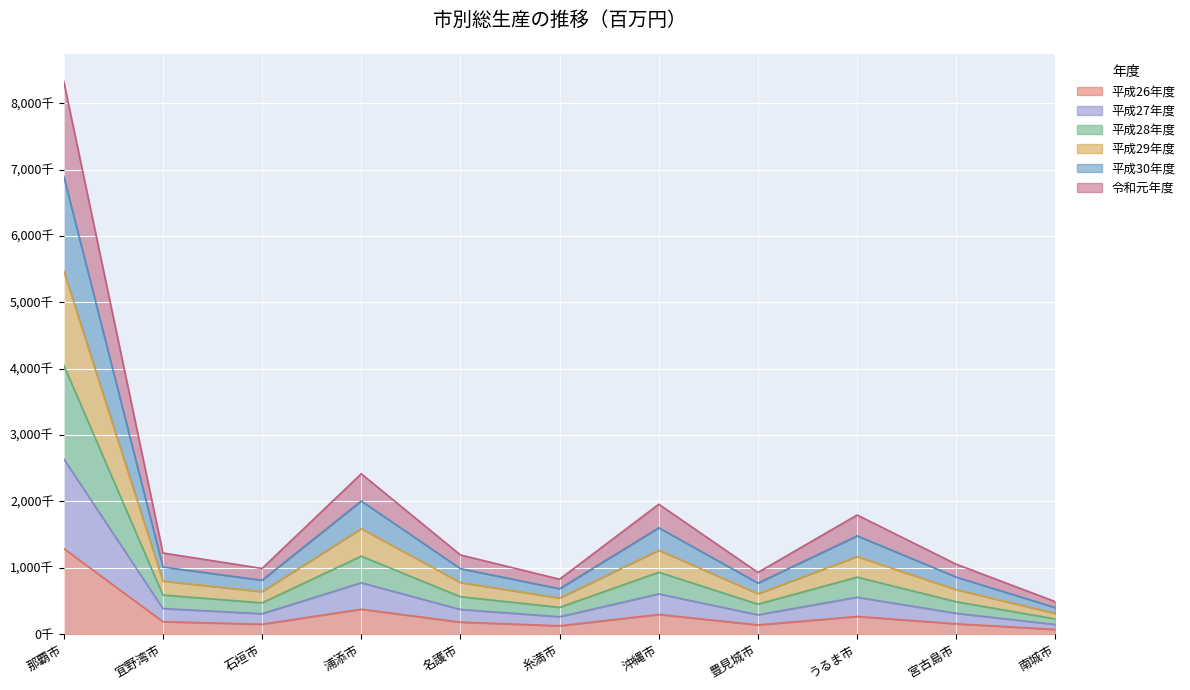

What is the maximum value for 平成28年度?

4051724